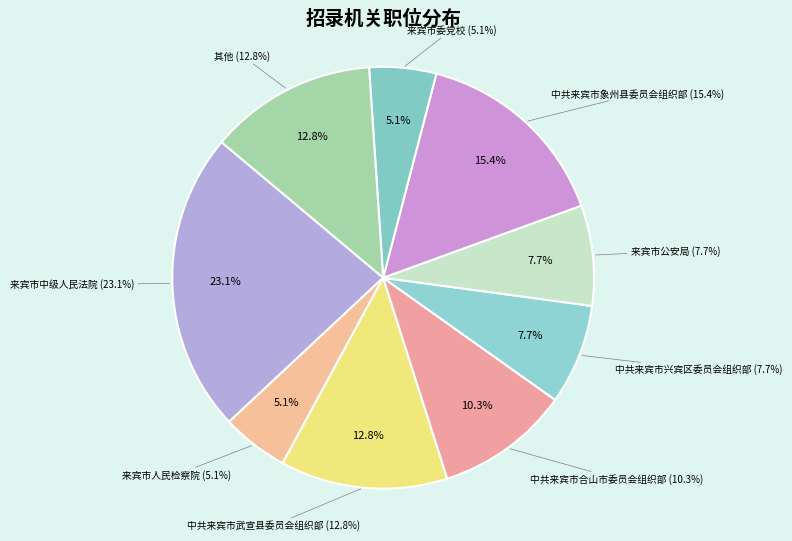

Is it true that 中共来宾市象州县委员会组织部 is 6% of the pie?

False